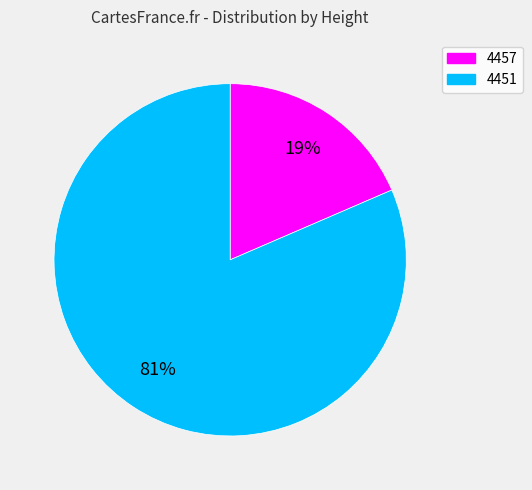

Rank the categories by value from lowest to highest.

4457, 4451